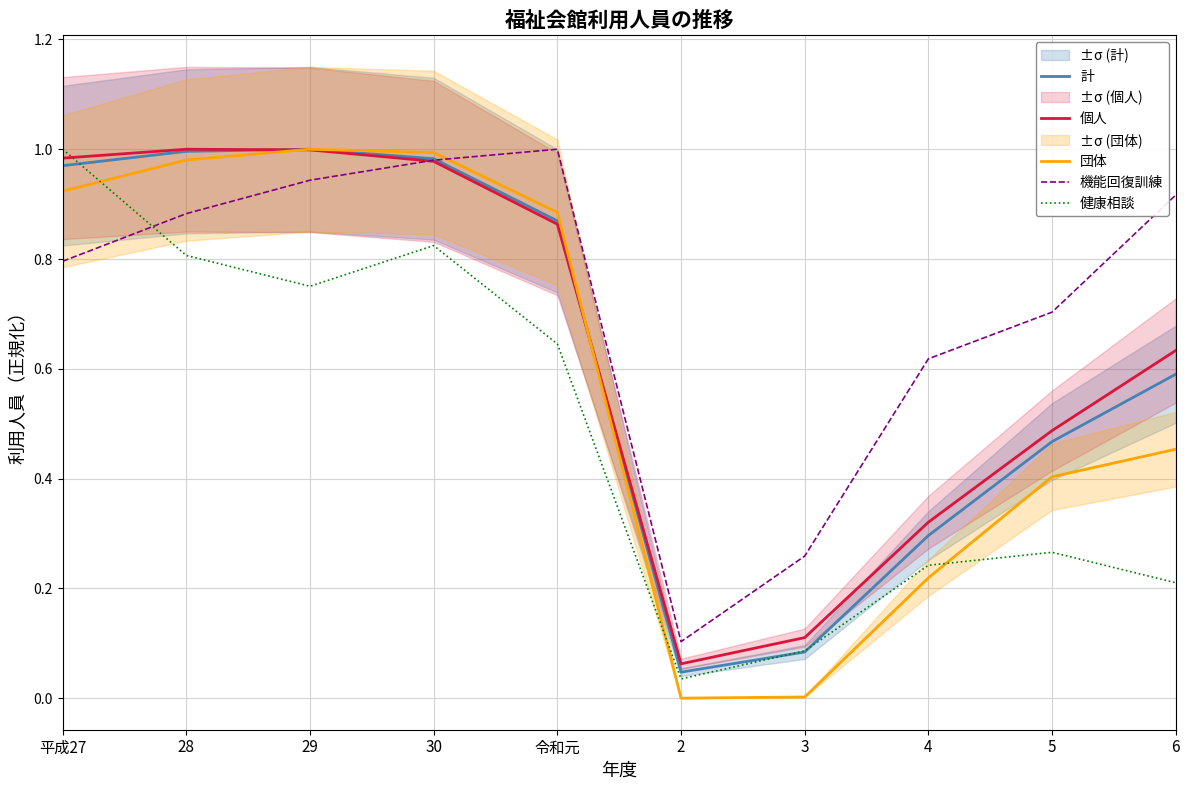

What position from the right is 5?

2